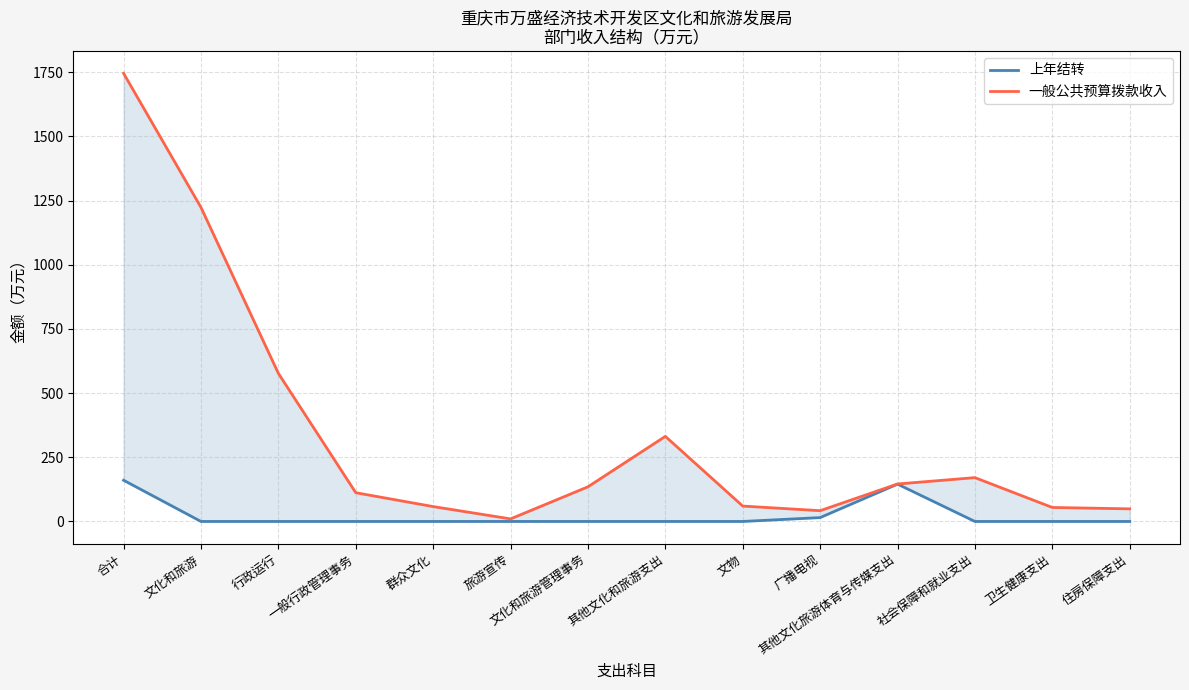

What is the total value across all series at 合计?

1906.6